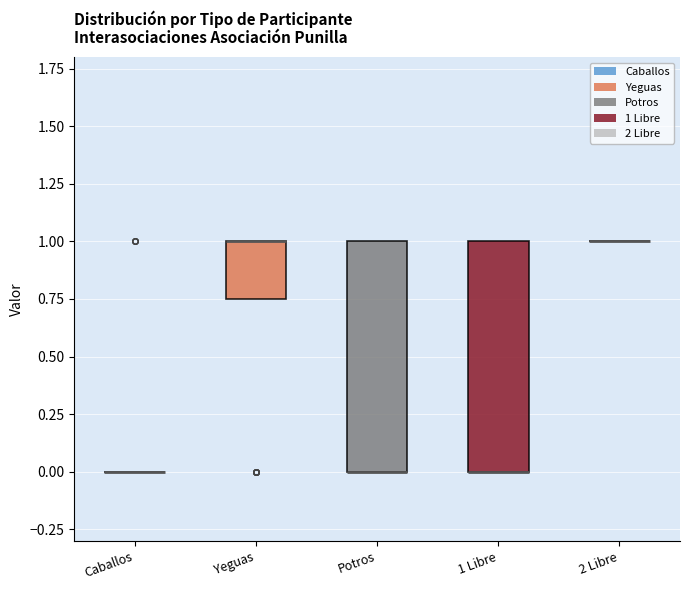

Reading left to right, read every box against the y-axis: the position of its median line, the range the box covers, and the ends of its whiskers. The values are not printed on the chart, so give them approximately, as read against the axis.

Caballos: box collapsed to a line at 0.00, whiskers 0.00 to 0.00
Yeguas: median 1.00 (drawn on the box's upper edge), box 0.75 to 1.00, whiskers 0.75 to 1.00
Potros: median 0.00 (drawn on the box's lower edge), box 0.00 to 1.00, whiskers 0.00 to 1.00
1 Libre: median 0.00 (drawn on the box's lower edge), box 0.00 to 1.00, whiskers 0.00 to 1.00
2 Libre: box collapsed to a line at 1.00, whiskers 1.00 to 1.00